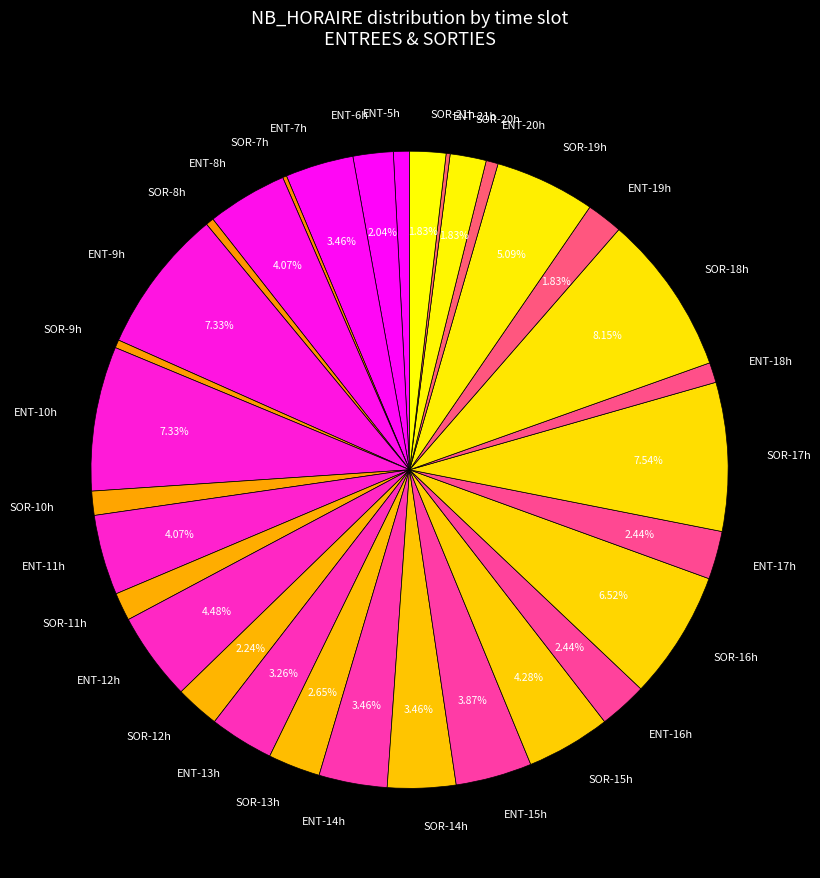

Combined, do ENT-5h and SOR-11h account for over 50%?

No